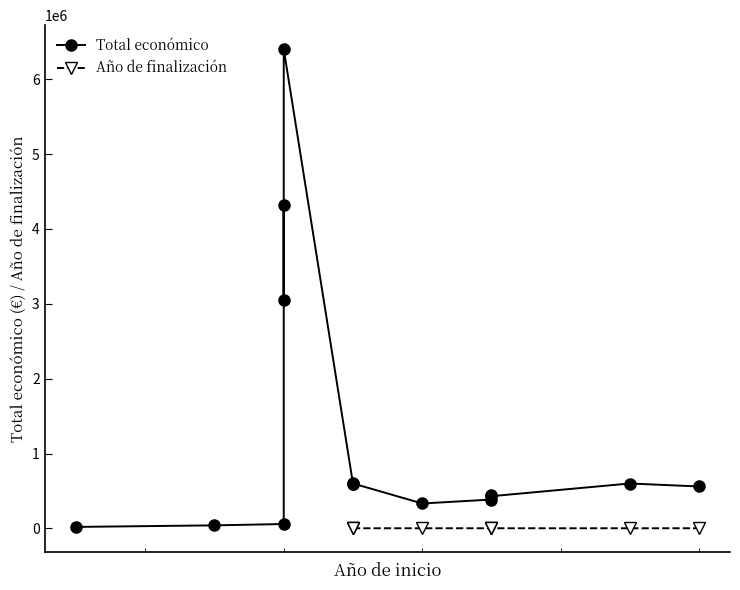

What is the value of the 7th point from the left?

595133